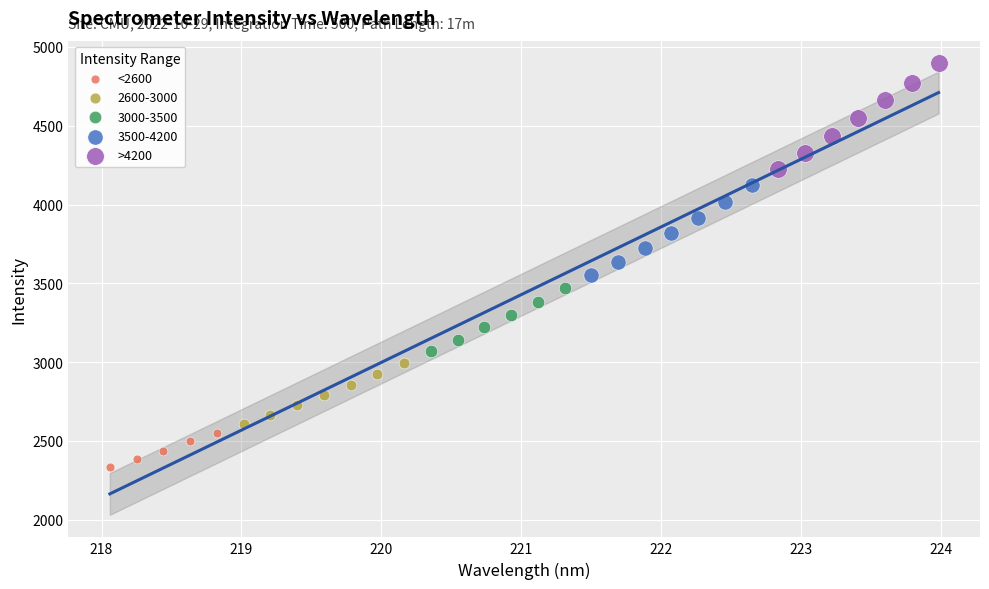

Which series reaches the maximum Y coordinate?

>4200